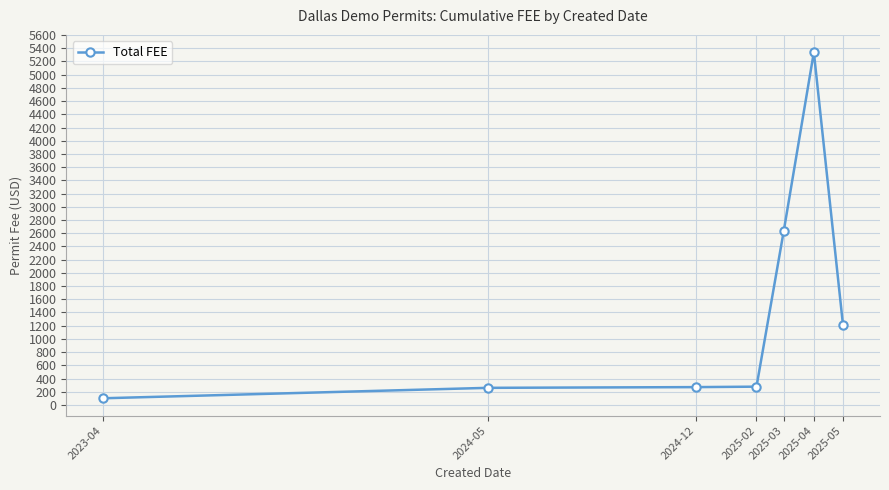

True or false: the data has more than 0 interior local peaks.

True